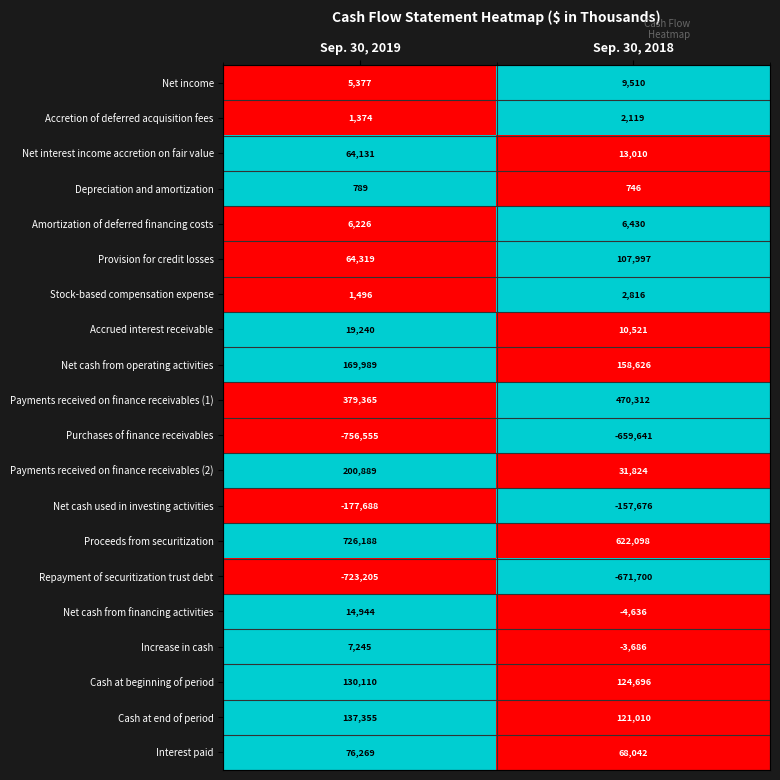

List the series in order of their peak value, highest first.

Proceeds from securitization, Payments received on finance receivables (1), Payments received on finance receivables (2), Net cash from operating activities, Cash at end of period, Cash at beginning of period, Provision for credit losses, Interest paid, Net interest income accretion on fair value, Accrued interest receivable, Net cash from financing activities, Net income, Increase in cash, Amortization of deferred financing costs, Stock-based compensation expense, Accretion of deferred acquisition fees, Depreciation and amortization, Net cash used in investing activities, Purchases of finance receivables, Repayment of securitization trust debt